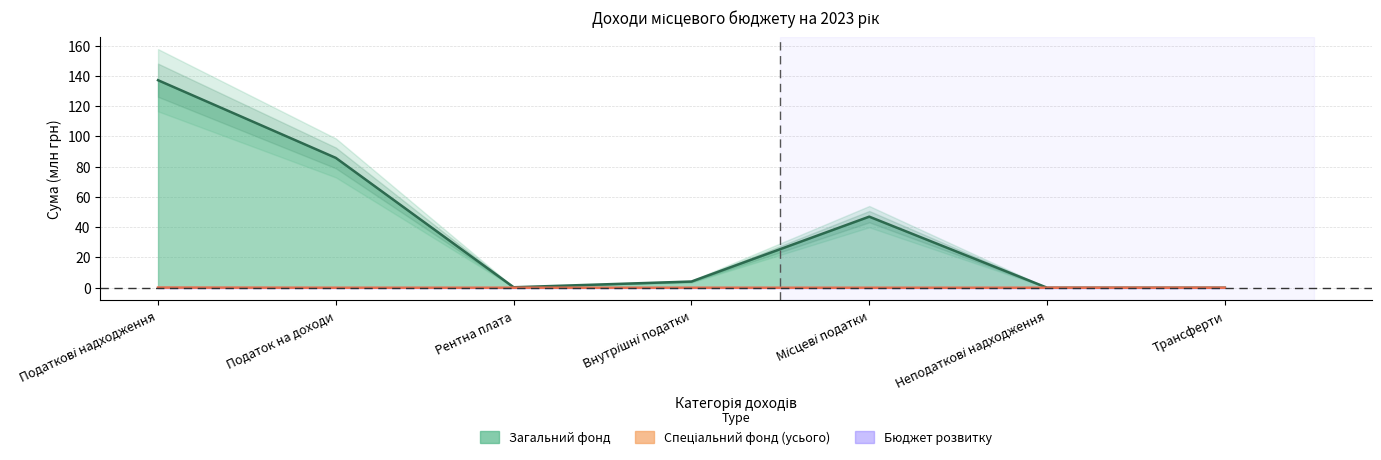

What is the label of the 2nd point from the right?

Неподаткові надходження